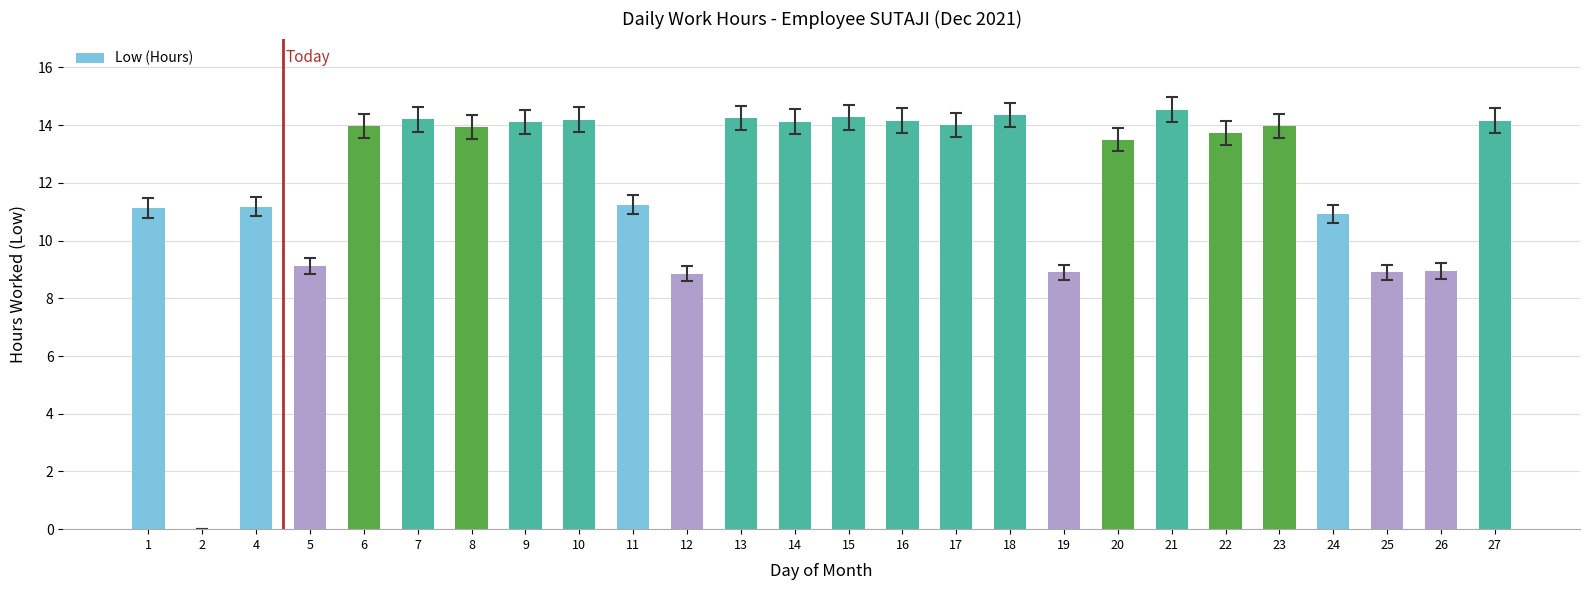

How many distinct data groups are displayed?

1